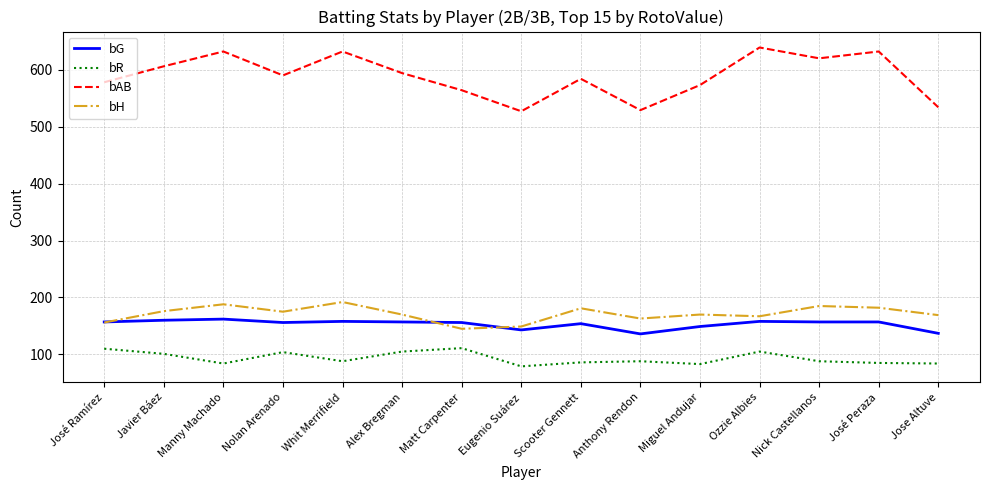

Which series changed the most between Eugenio Suárez and Scooter Gennett?

bAB